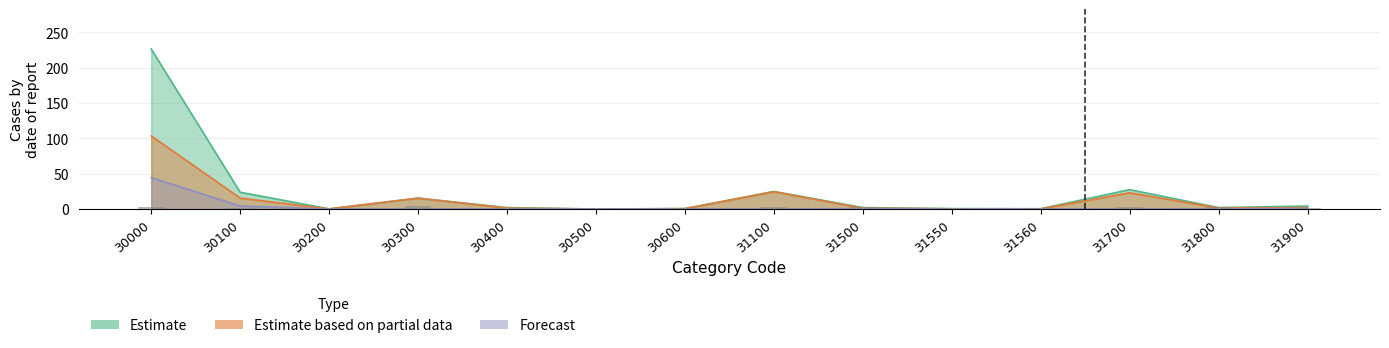

What is the greatest value displayed?

226.2